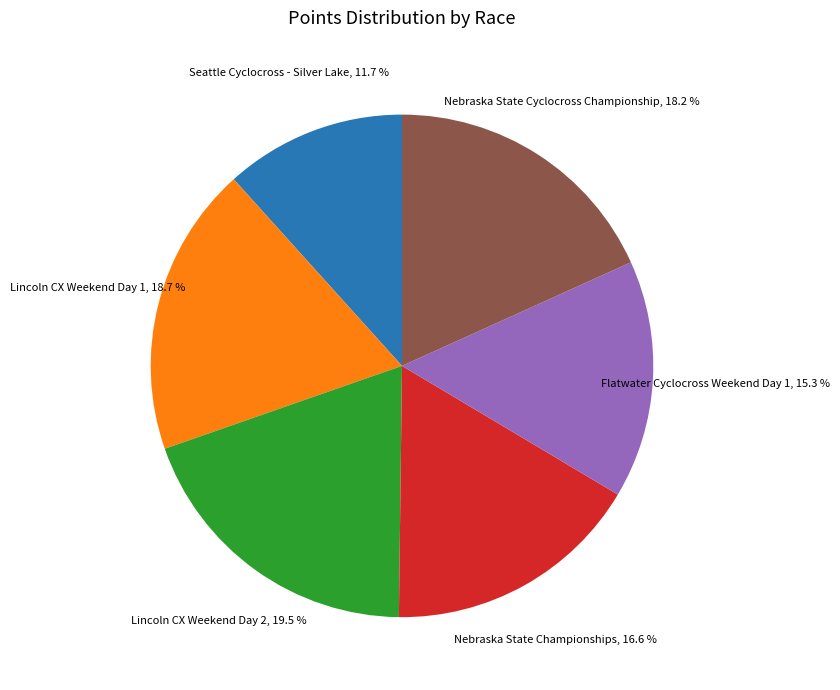

Is there any slice that represents more than half of the pie?

No